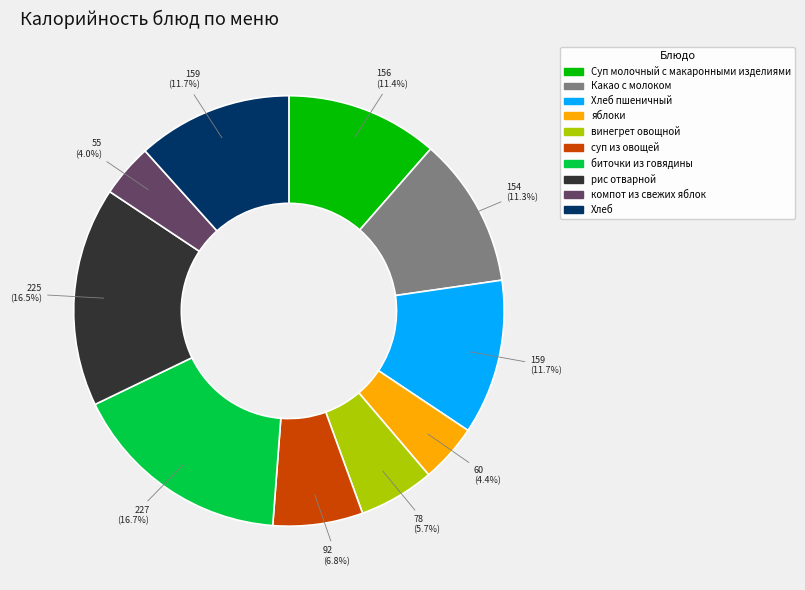

Between винегрет овощной and компот из свежих яблок, which is larger?

винегрет овощной